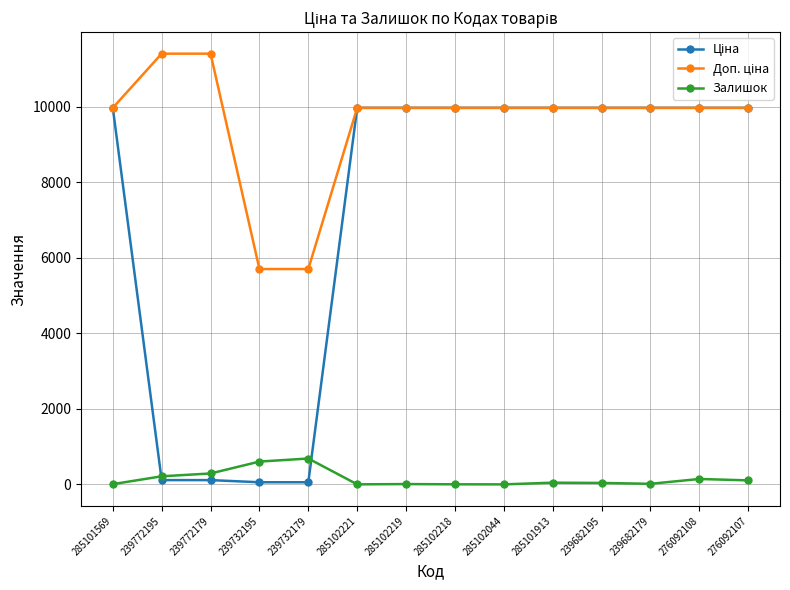

What is the greatest value displayed?

11410.0